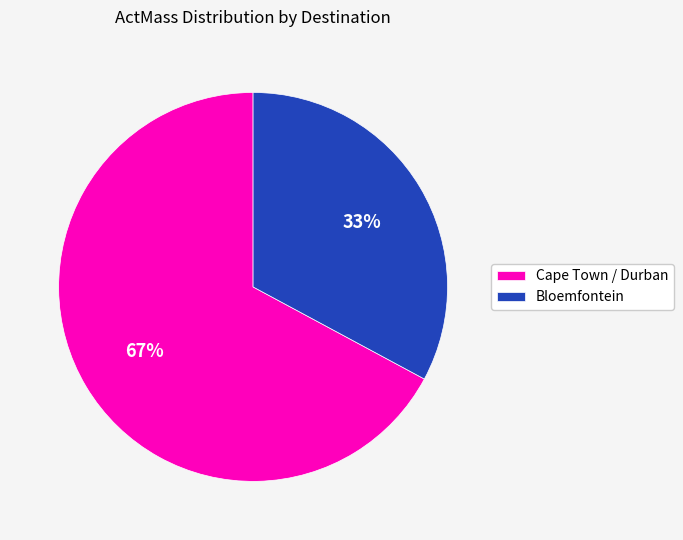

Between Cape Town / Durban and Bloemfontein, which is larger?

Cape Town / Durban